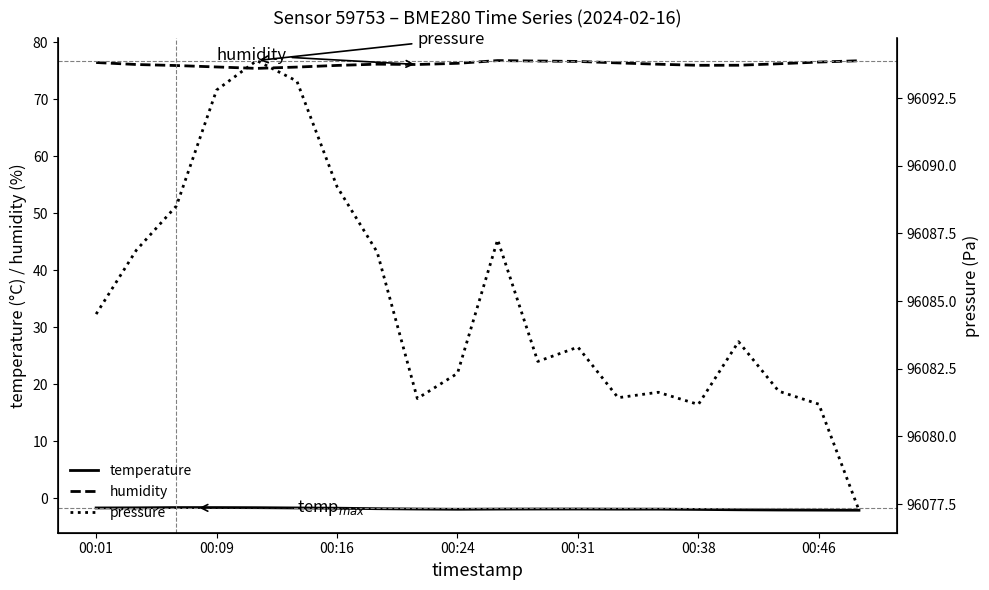

How many lines are shown in the chart?

3